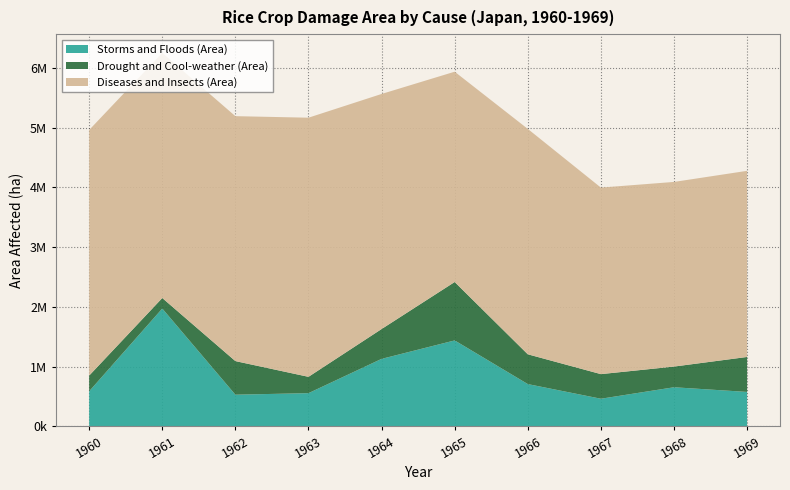

Reading left to right, extract all data points from this chart.

Storms and Floods (Area): 1960=585220	1961=1971000	1962=528100	1963=553700	1964=1128000	1965=1437000	1966=705800	1967=460400	1968=652600	1969=574400
Drought and Cool-weather (Area): 1960=262720	1961=176310	1962=562800	1963=273540	1964=499680	1965=978400	1966=498820	1967=412100	1968=346500	1969=585600
Diseases and Insects (Area): 1960=4113700	1961=4106000	1962=4102000	1963=4340000	1964=3937000	1965=3522000	1966=3775000	1967=3124000	1968=3092400	1969=3117200